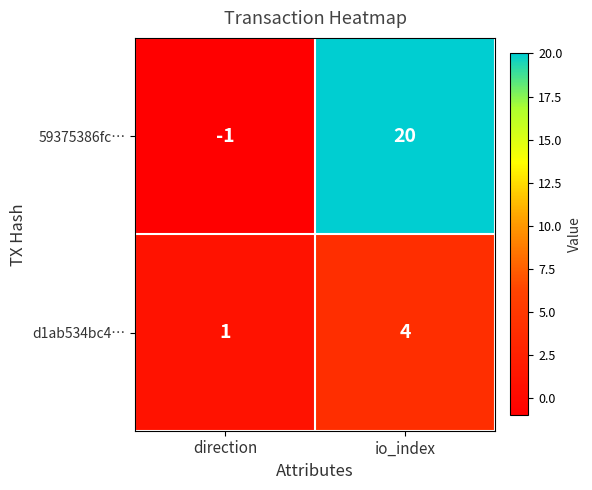

Reading right to left, transcribe all the data shown in this chart.

59375386fc…: 20	-1
d1ab534bc4…: 4	1